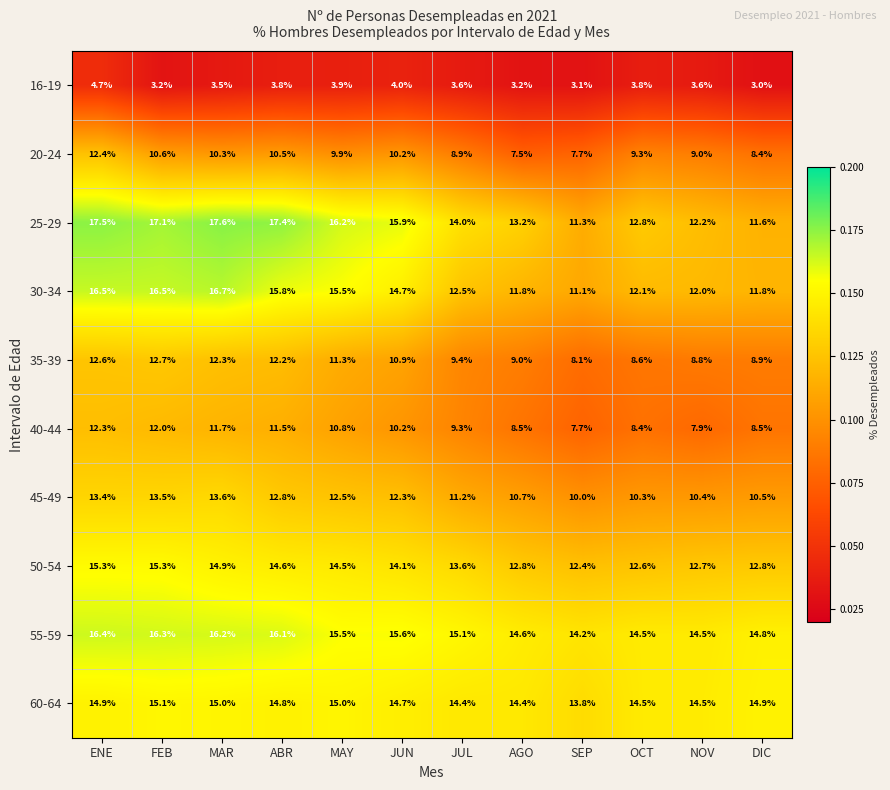

Which series has the largest range (max minus min)?

25-29